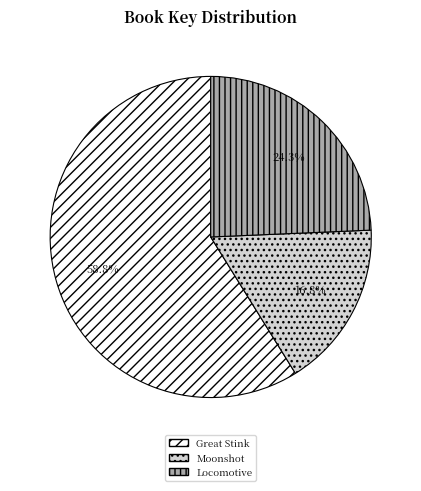

Which has a higher value, Great Stink or Locomotive?

Great Stink